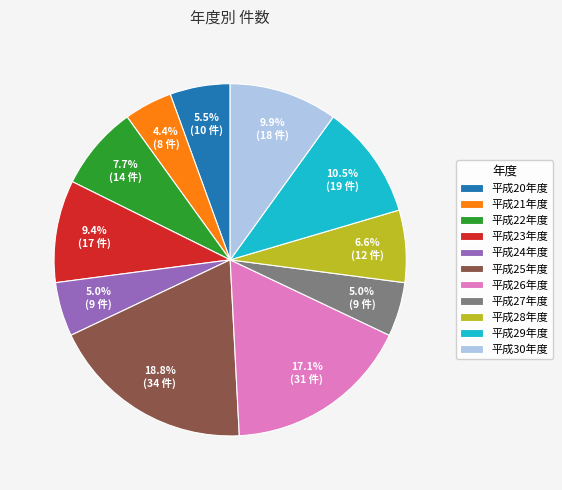

What percentage is NOT represented by 平成21年度?

95.6%